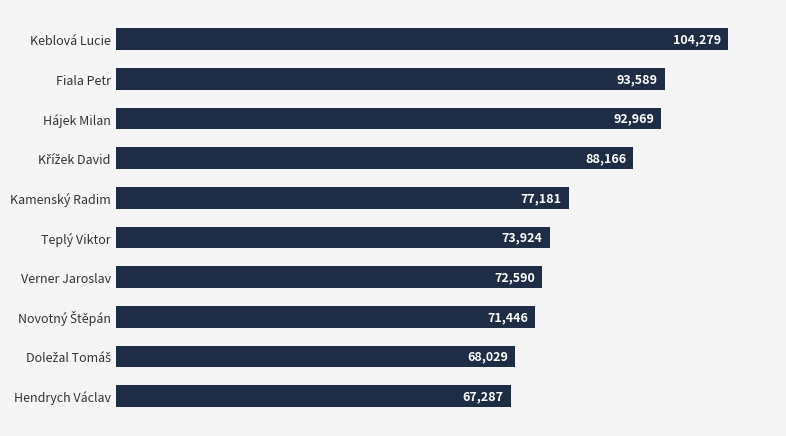

Reading bottom to top, transcribe all the data shown in this chart.

67287	68029	71446	72590	73924	77181	88166	92969	93589	104279